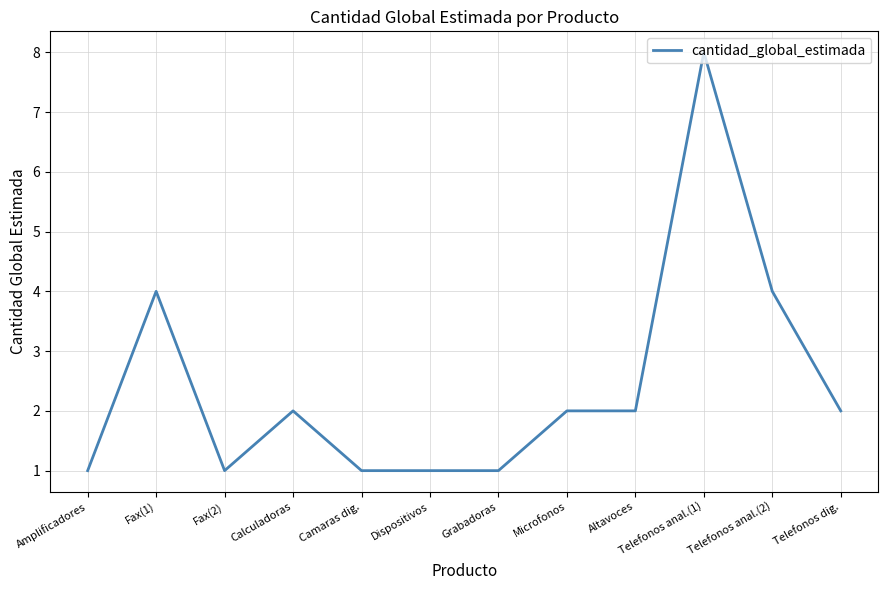

Is it true that the value at Telefonos anal.(2) is 4?

True